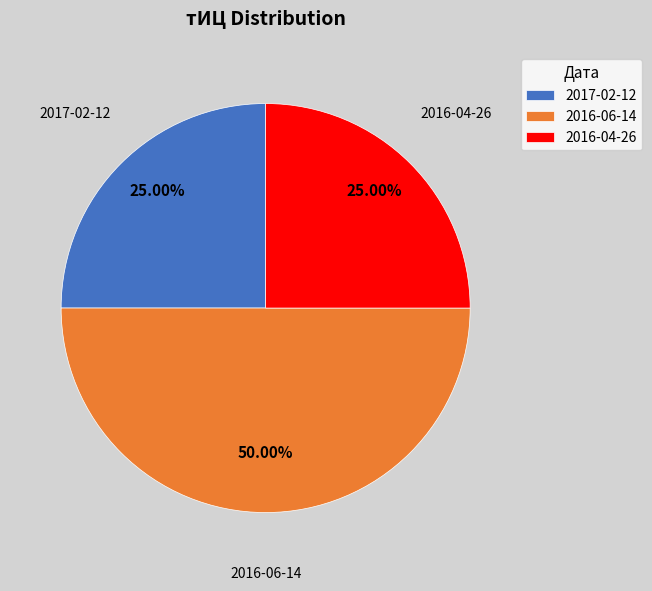

Count the number of slices in the pie.

3